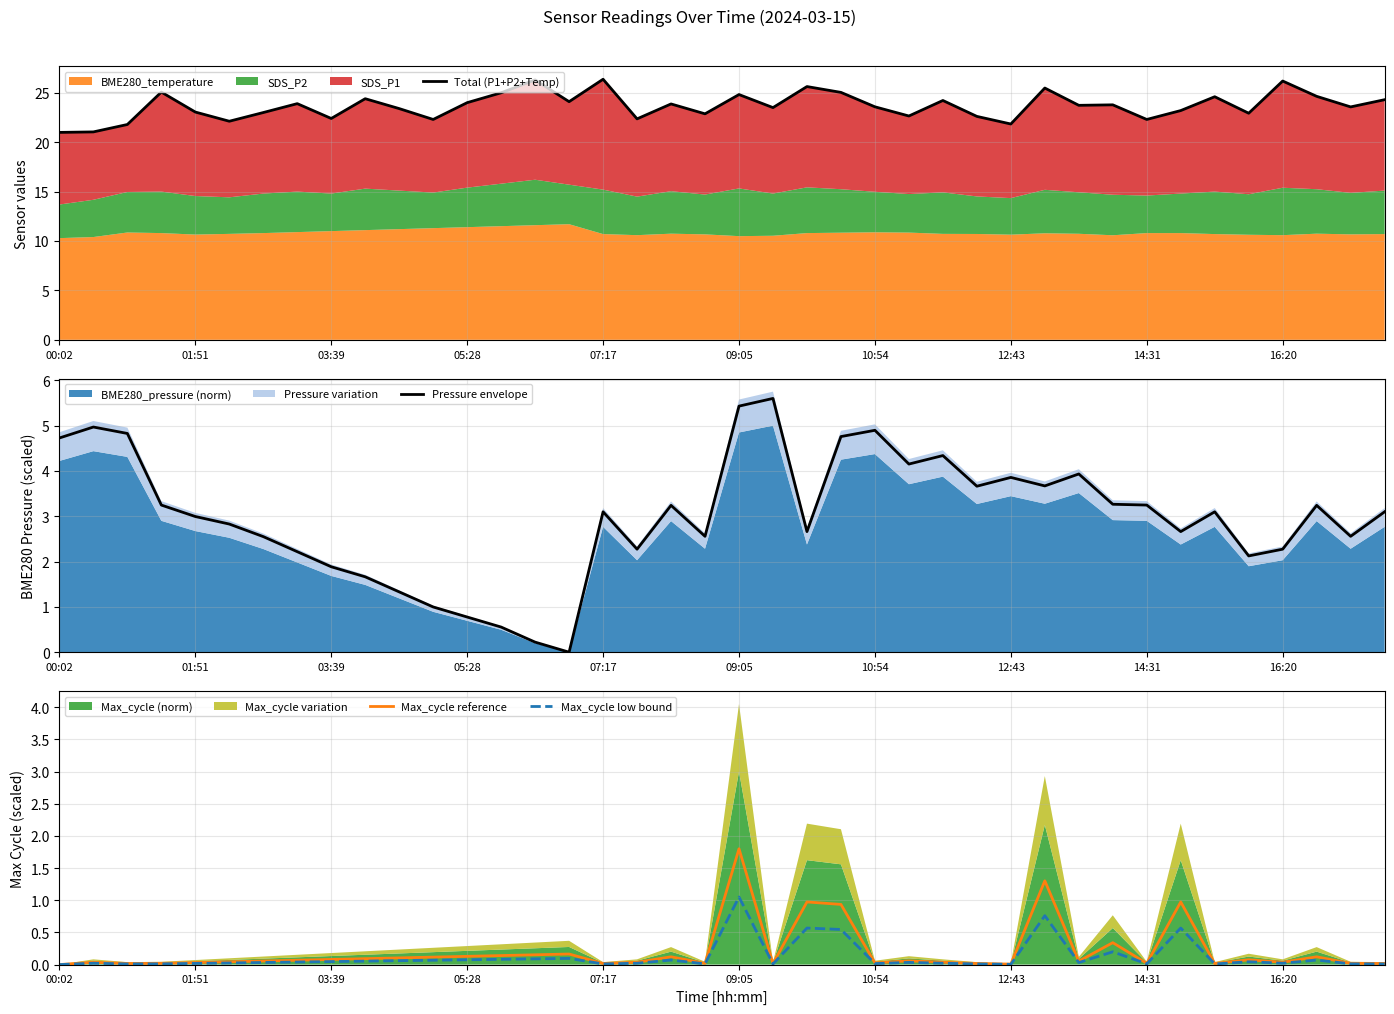

The Max_cycle reference series shows -1.2 at 00:02. True or false?

False